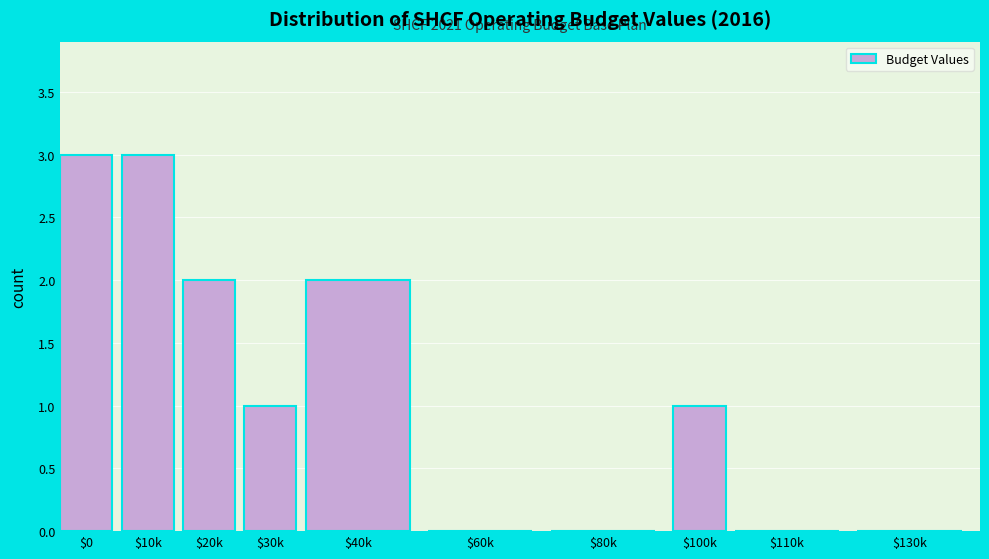

The value at $0 is 3. True or false?

True